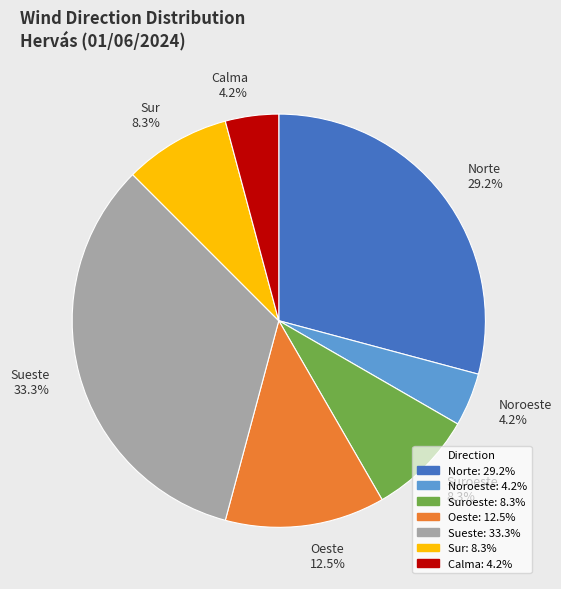

Is the sum of Sueste 33.3% and Sur 8.3% greater than half?

No